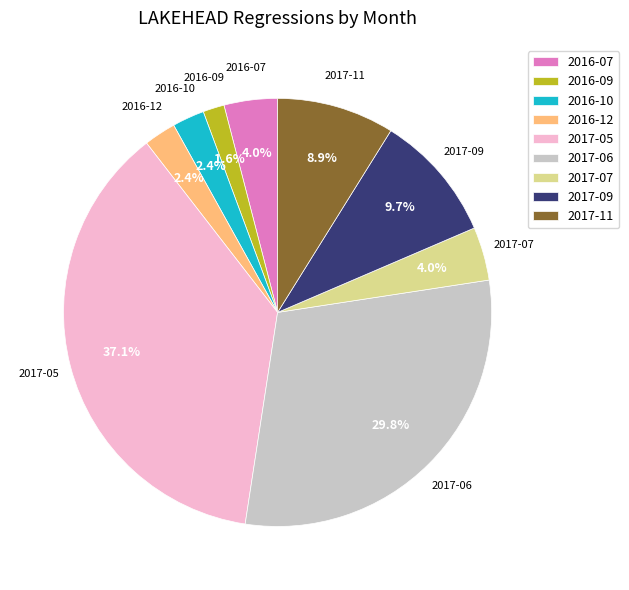

Is there any slice that represents more than half of the pie?

No